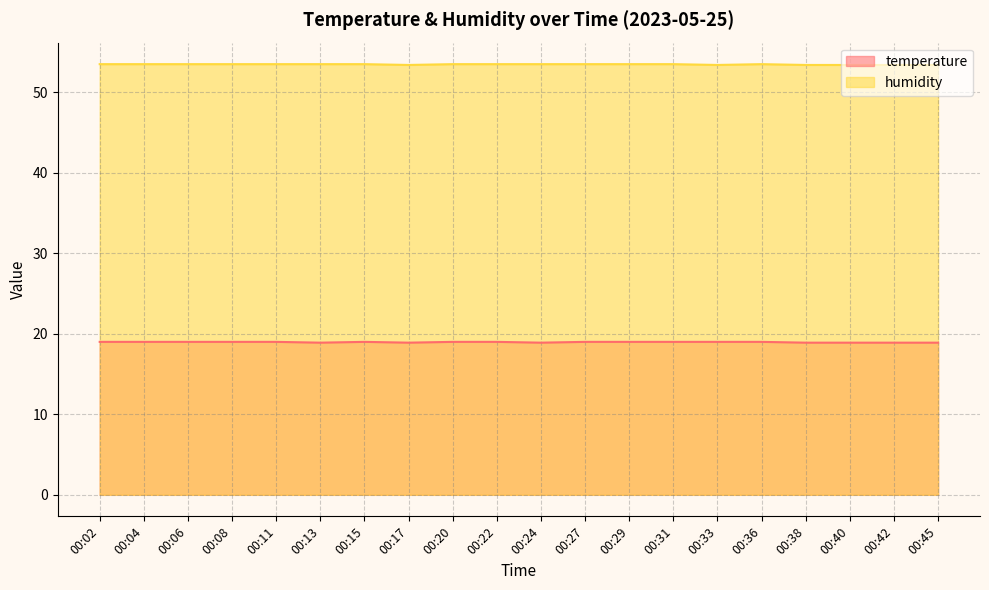

What is the minimum value for temperature?

18.9